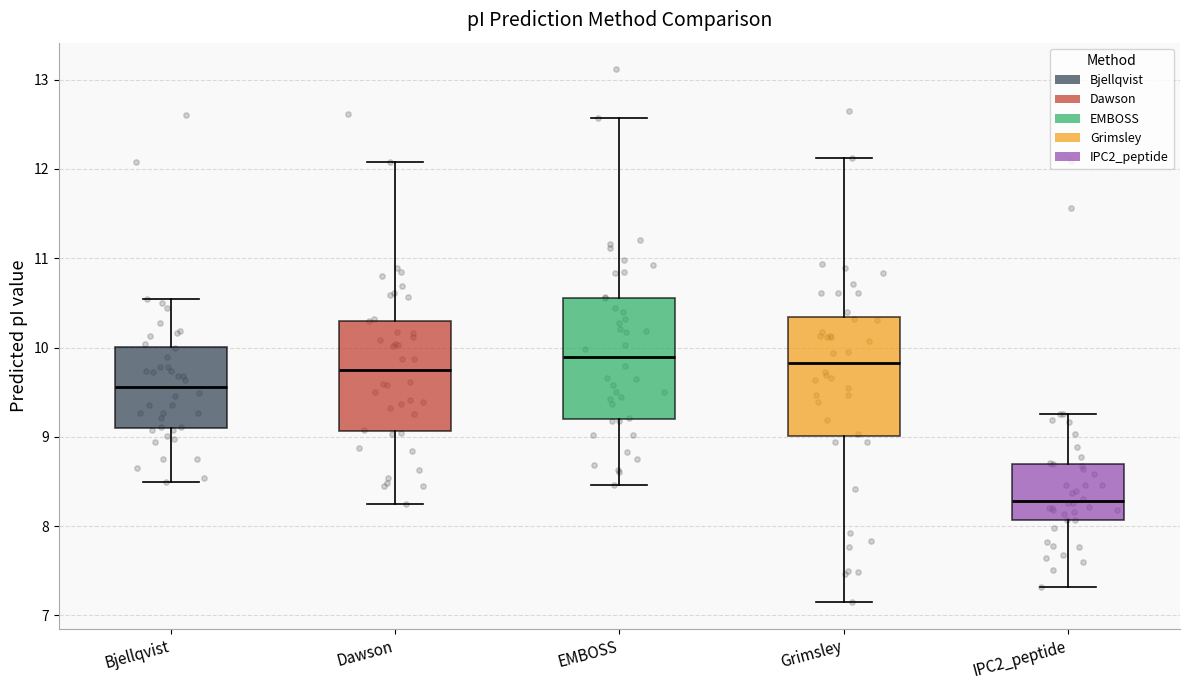

Which box's median line is the lowest?

IPC2_peptide